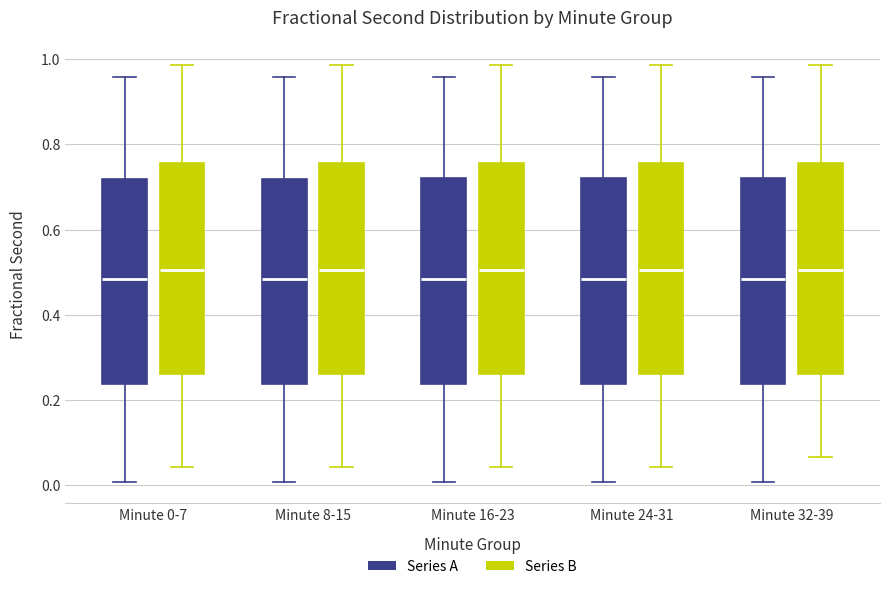

Reading left to right, read every box against the y-axis: the position of its median line, the range the box covers, and the ends of its whiskers. The values are not printed on the chart, so give them approximately, as read against the axis.

Minute 0-7 (Series A): median 0.48, box 0.24 to 0.72, whiskers 0.00 to 0.96
Minute 0-7 (Series B): median 0.50, box 0.26 to 0.76, whiskers 0.04 to 0.98
Minute 8-15 (Series A): median 0.48, box 0.24 to 0.72, whiskers 0.00 to 0.96
Minute 8-15 (Series B): median 0.50, box 0.26 to 0.76, whiskers 0.04 to 0.98
Minute 16-23 (Series A): median 0.48, box 0.24 to 0.72, whiskers 0.00 to 0.96
Minute 16-23 (Series B): median 0.50, box 0.26 to 0.76, whiskers 0.04 to 0.98
Minute 24-31 (Series A): median 0.48, box 0.24 to 0.72, whiskers 0.00 to 0.96
Minute 24-31 (Series B): median 0.50, box 0.26 to 0.76, whiskers 0.04 to 0.98
Minute 32-39 (Series A): median 0.48, box 0.24 to 0.72, whiskers 0.00 to 0.96
Minute 32-39 (Series B): median 0.50, box 0.26 to 0.76, whiskers 0.06 to 0.98